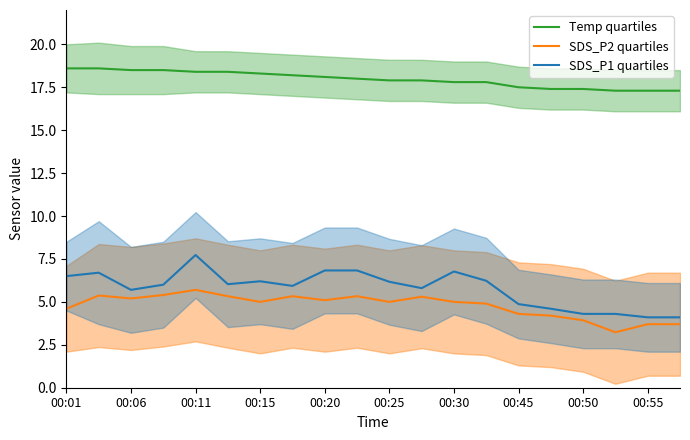

What is the approximate value of SDS_P1 quartiles at 00:11?

7.7